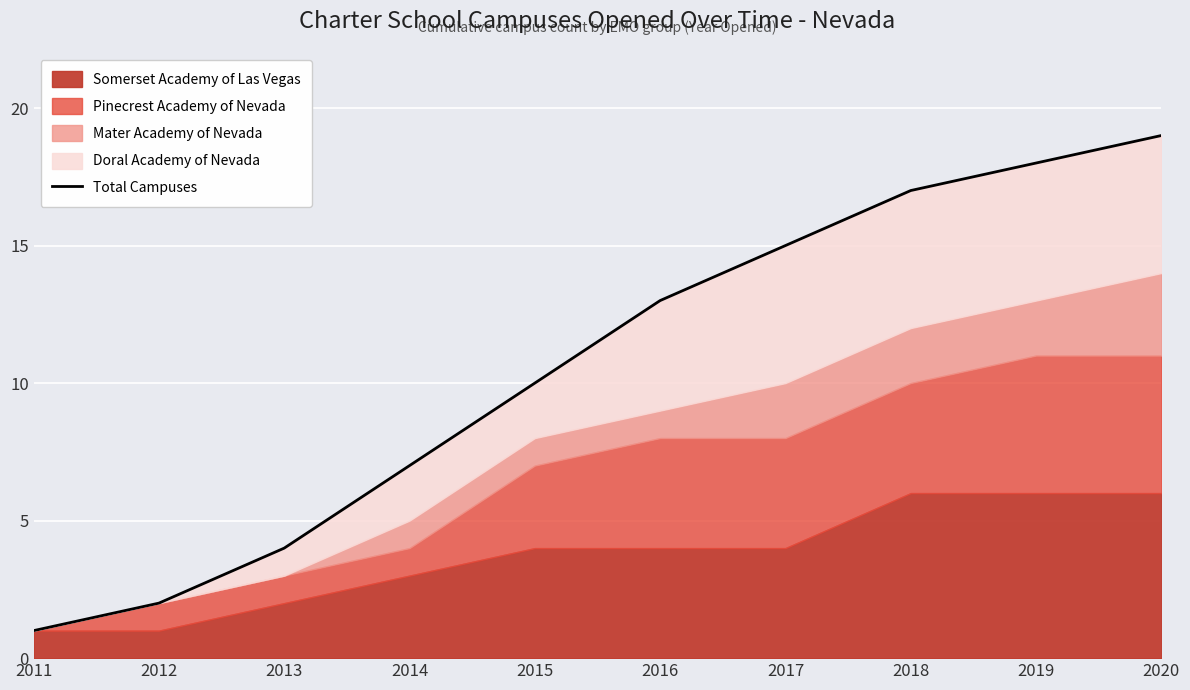

What is the change in value from 2018 to 2020?

+2